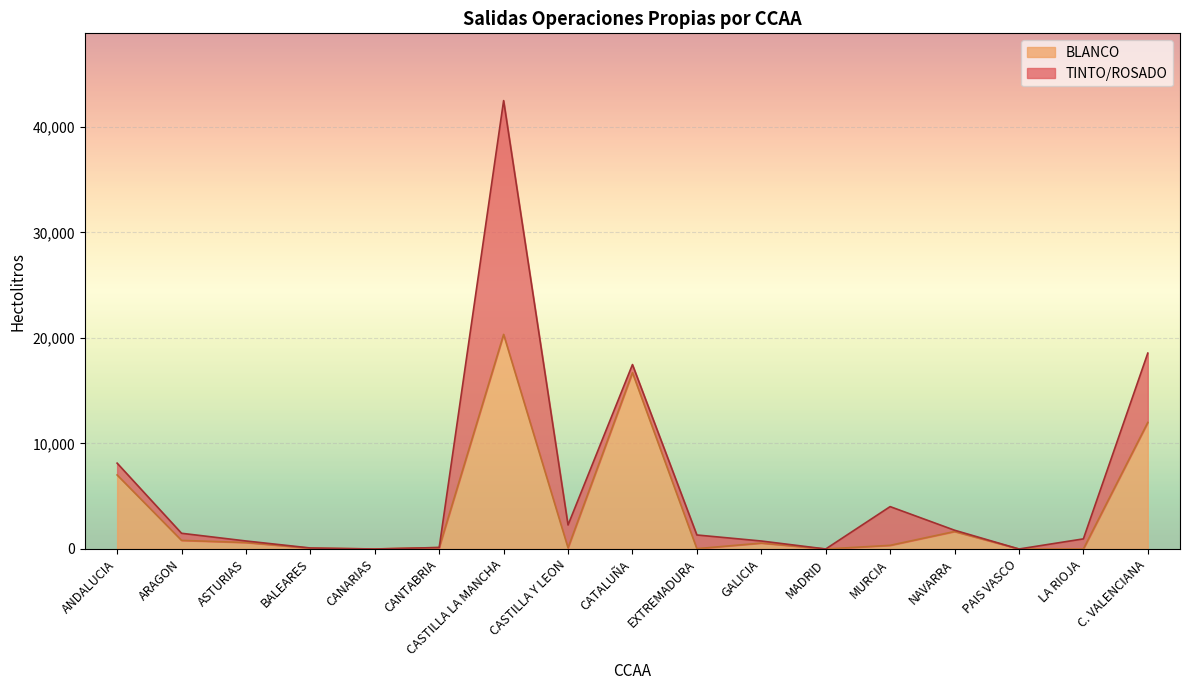

At which category is the sum across all series the highest?

CASTILLA LA MANCHA